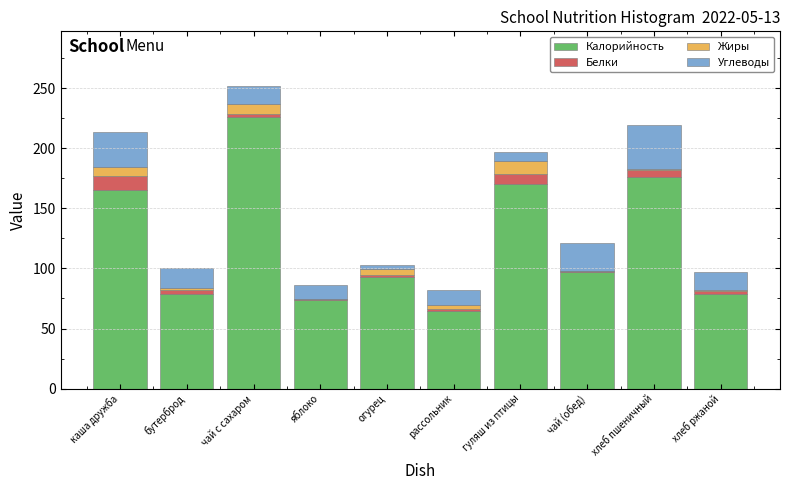

True or false: Калорийность has a value of 300.9 at чай с сахаром.

False